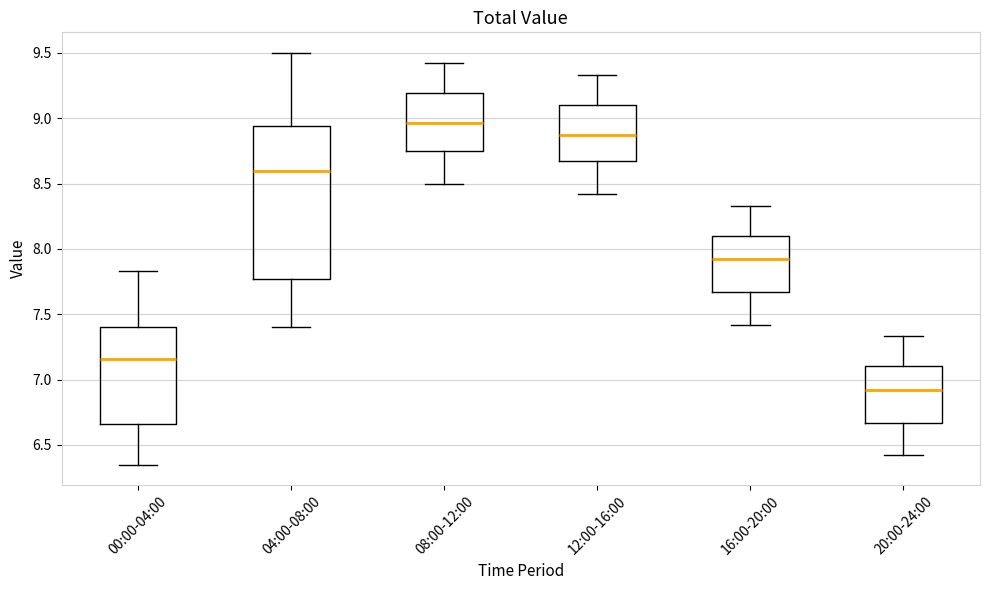

Reading left to right, transcribe this box plot: for each box, give where its median line is, the range the box spans, and where its two whiskers end, as read against the y-axis. The values are not printed on the chart, so give them approximately, as read against the axis.

00:00-04:00: median 7.15, box 6.65 to 7.40, whiskers 6.35 to 7.85
04:00-08:00: median 8.60, box 7.75 to 8.95, whiskers 7.40 to 9.50
08:00-12:00: median 8.95, box 8.75 to 9.20, whiskers 8.50 to 9.40
12:00-16:00: median 8.90, box 8.65 to 9.10, whiskers 8.40 to 9.35
16:00-20:00: median 7.90, box 7.65 to 8.10, whiskers 7.40 to 8.35
20:00-24:00: median 6.90, box 6.65 to 7.10, whiskers 6.40 to 7.35